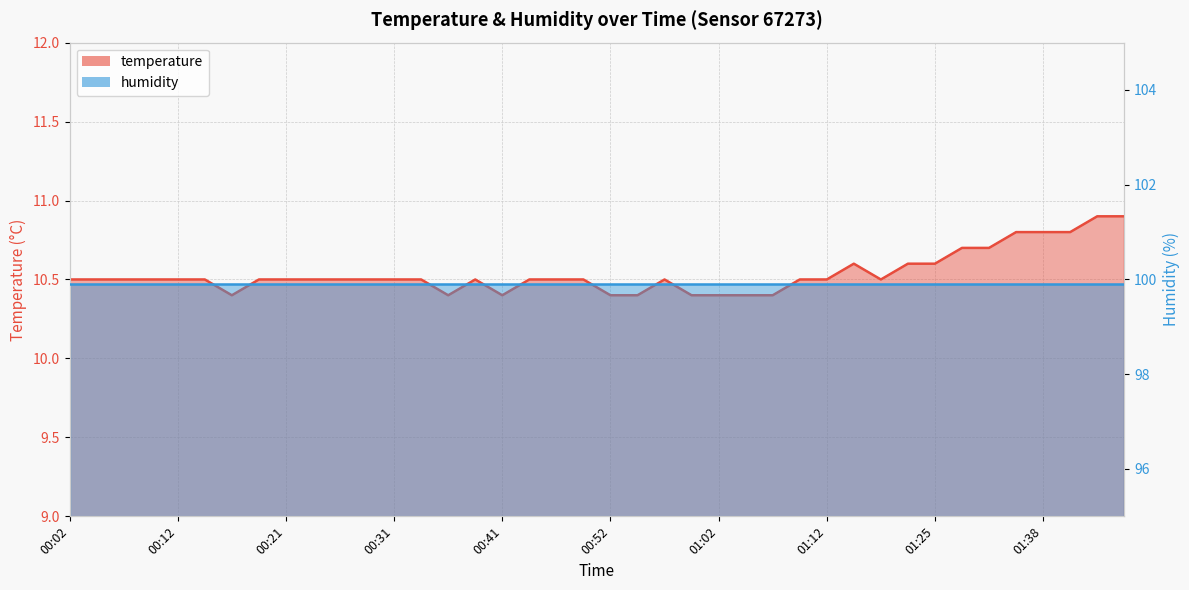

Does the chart display data point markers on the line(s)?

No